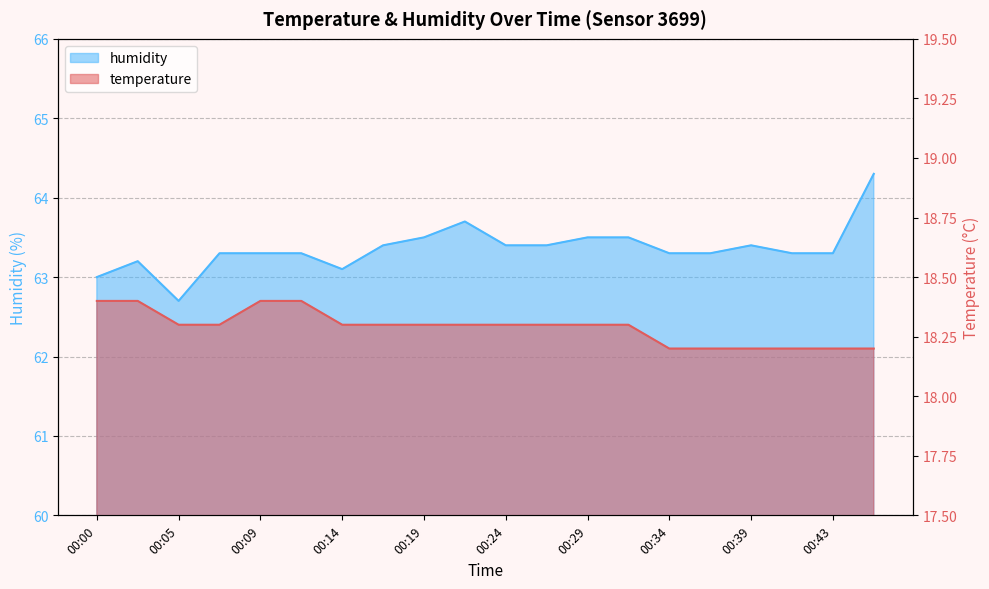

Rank the categories by humidity value from lowest to highest.

00:05, 00:00, 00:14, 00:02, 00:07, 00:09, 00:12, 00:34, 00:36, 00:41, 00:43, 00:17, 00:24, 00:26, 00:39, 00:19, 00:29, 00:31, 00:22, 00:46